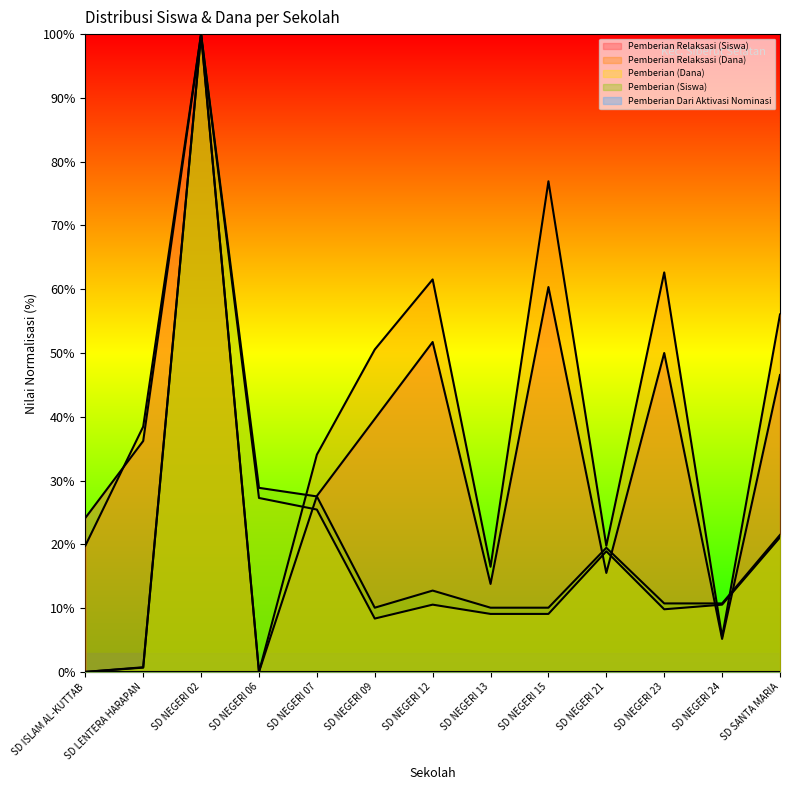

Which series has the largest total across all categories?

Pemberian Relaksasi (Dana)